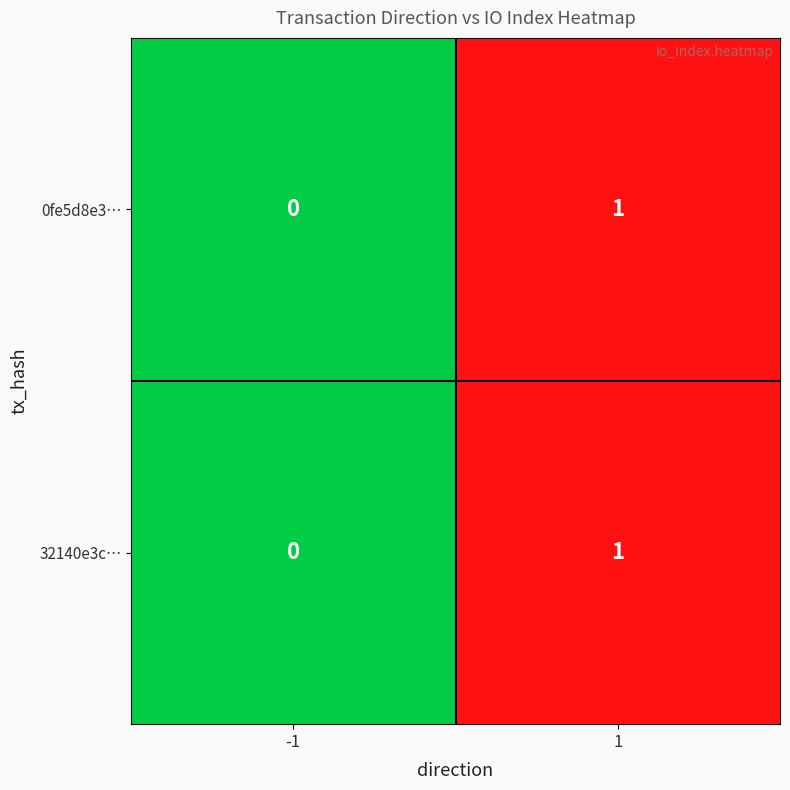

Which label corresponds to the largest value in the chart?

1